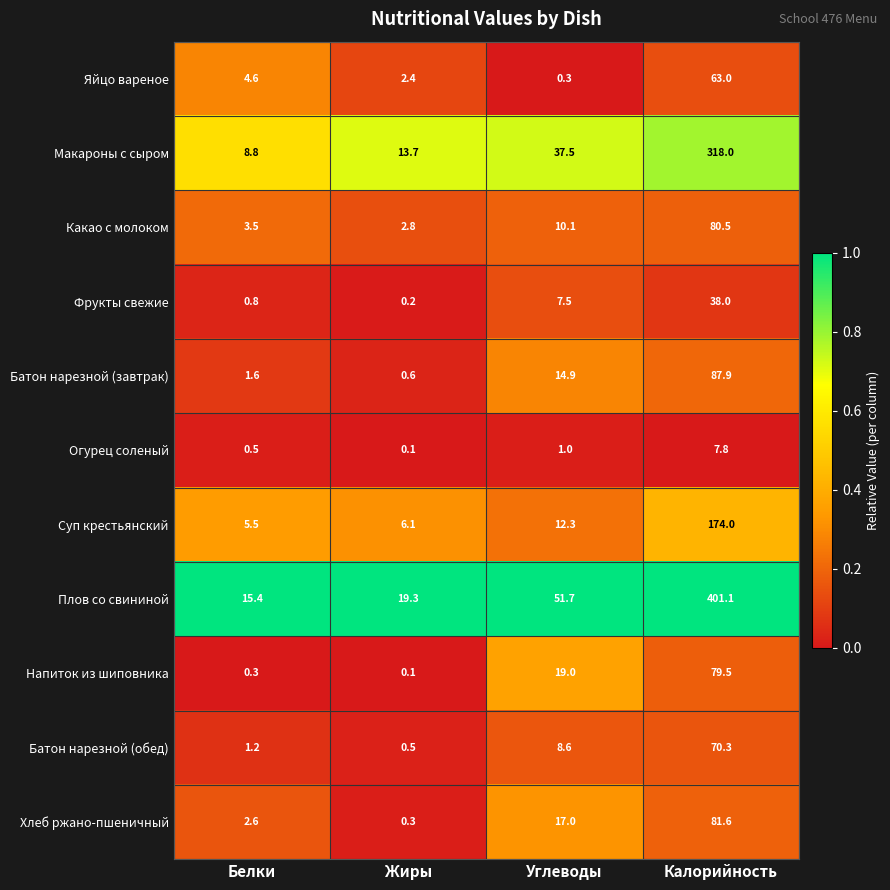

List the series in order of their peak value, highest first.

Плов со свининой, Макароны с сыром, Суп крестьянский, Батон нарезной (завтрак), Хлеб ржано-пшеничный, Какао с молоком, Напиток из шиповника, Батон нарезной (обед), Яйцо вареное, Фрукты свежие, Огурец соленый